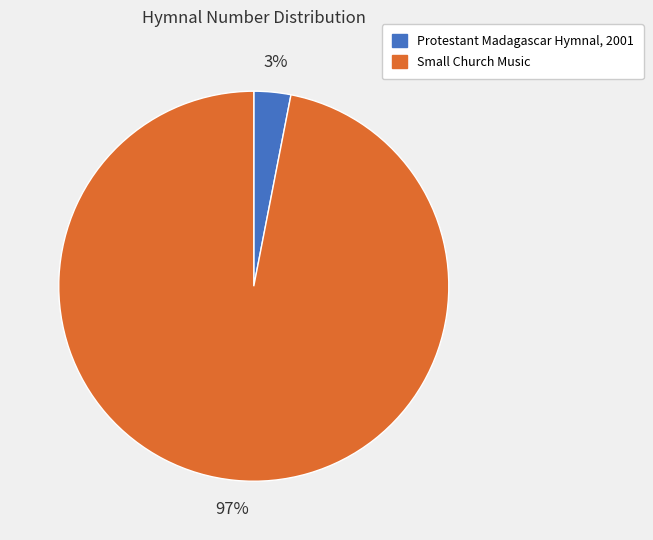

How many slices are in this pie chart?

2